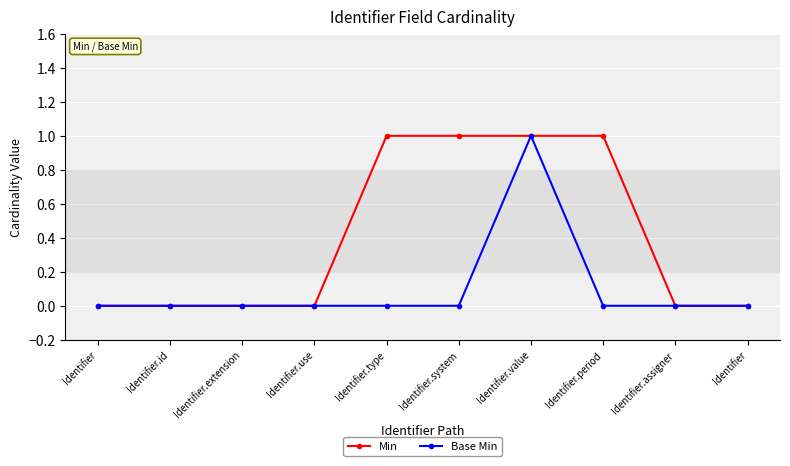

What is the label of the 3rd point from the right?

Identifier.period